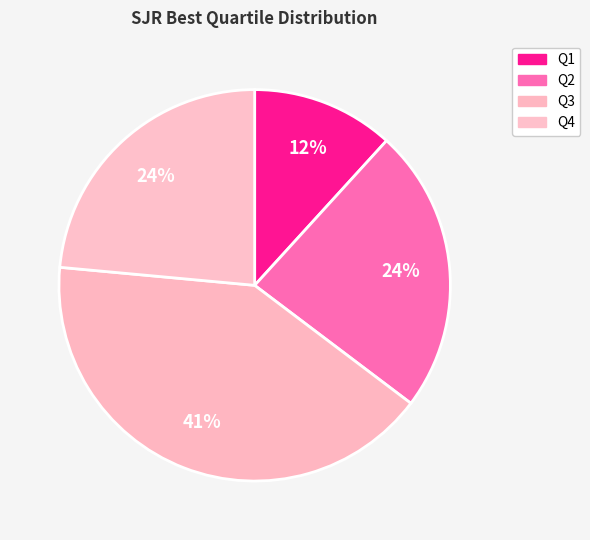

True or false: Q3 accounts for 54% of the total.

False